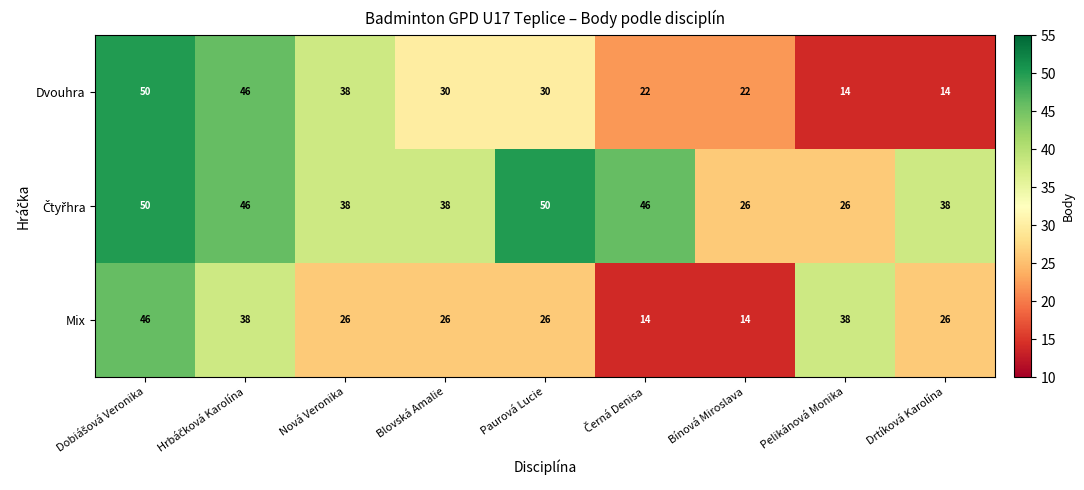

Is it true that Dvouhra equals 9 at Pelikánová Monika?

False